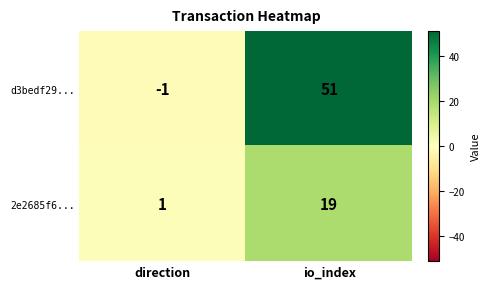

Which series changed the most between direction and io_index?

d3bedf29...